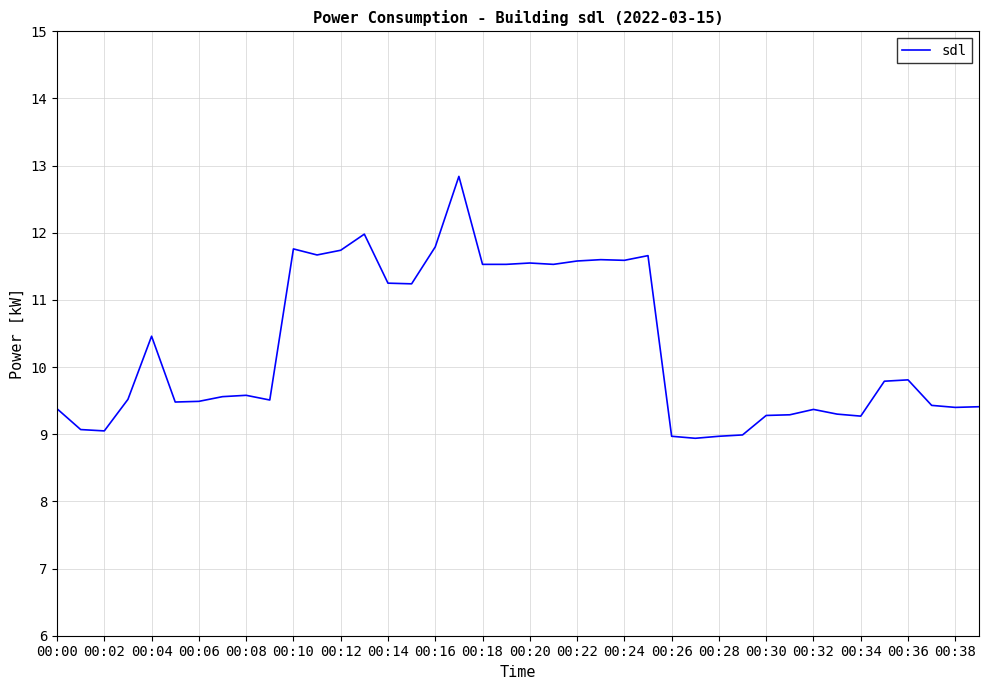

What is the difference between the maximum and minimum values?

3.9